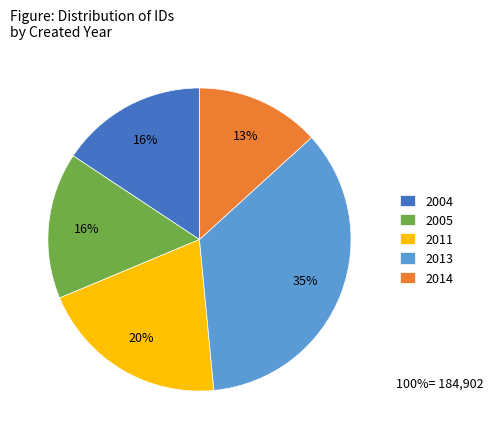

What is the smallest slice in the pie chart?

2014